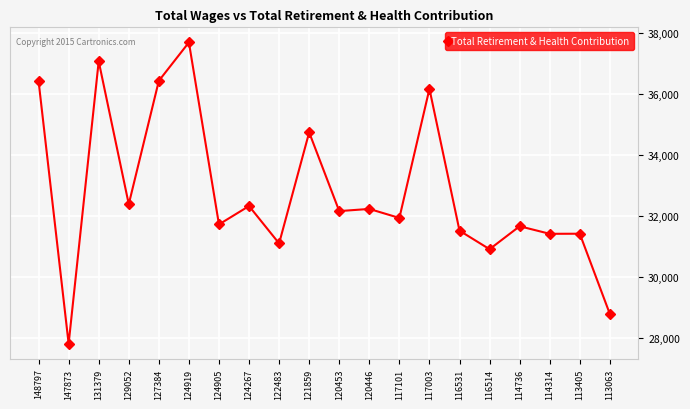

What is the change in value from 147873 to 124919?

+9881